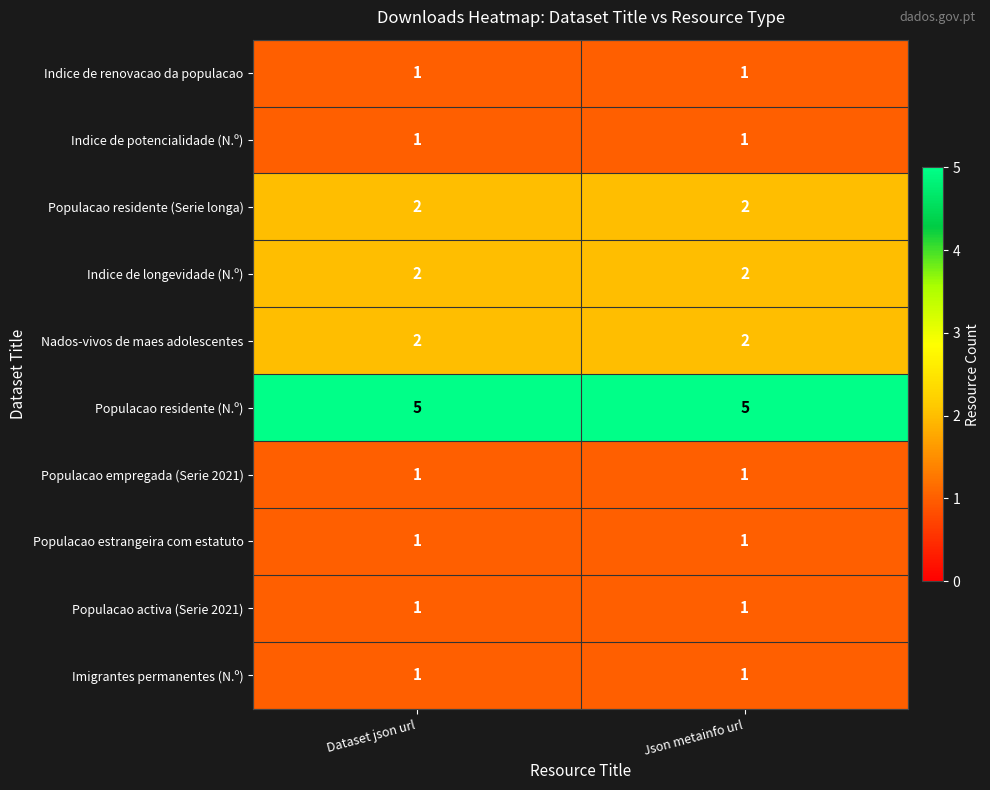

Which series has the largest total across all categories?

Populacao residente (N.º)